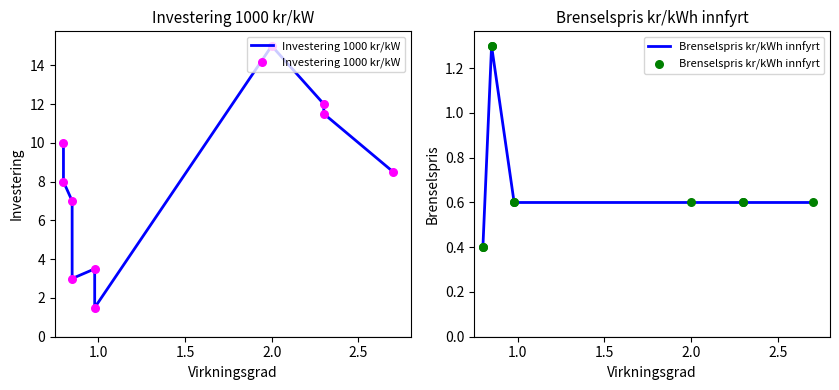

Which series reaches the minimum Y coordinate?

Brenselspris kr/kWh innfyrt